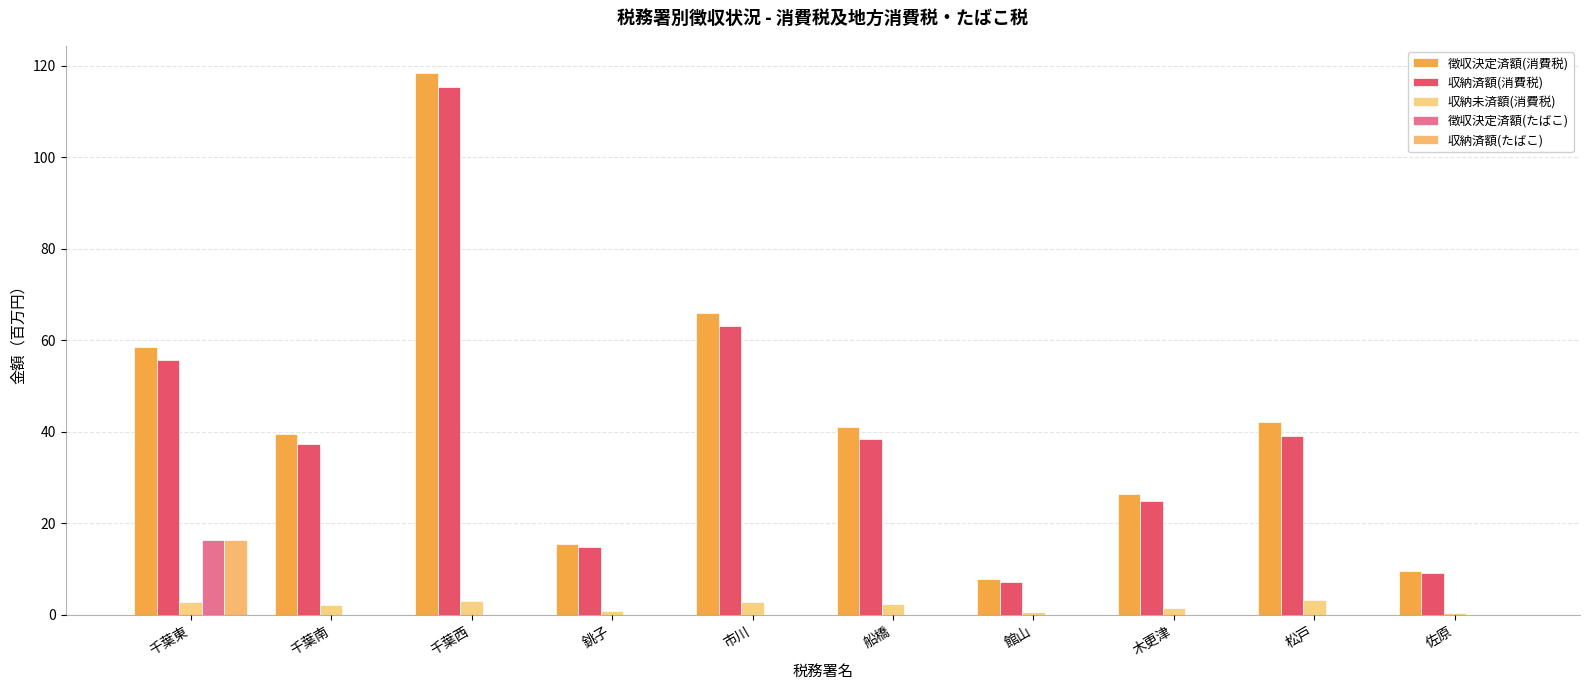

What is the sum of the 収納未済額(消費税) values at 千葉西 and 千葉南?

5.0